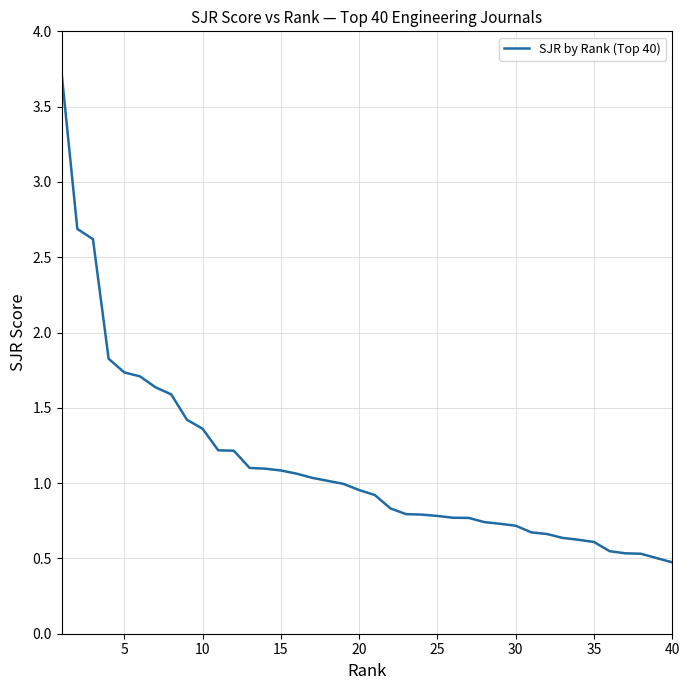

What is the greatest value displayed?

3.7